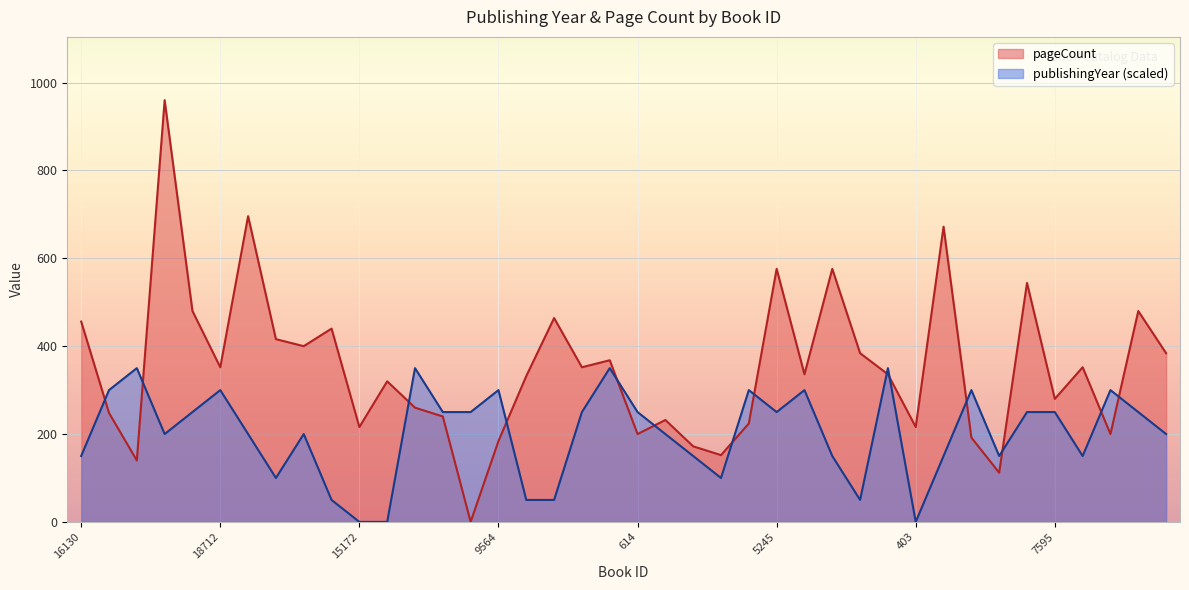

Which series has the largest range (max minus min)?

pageCount